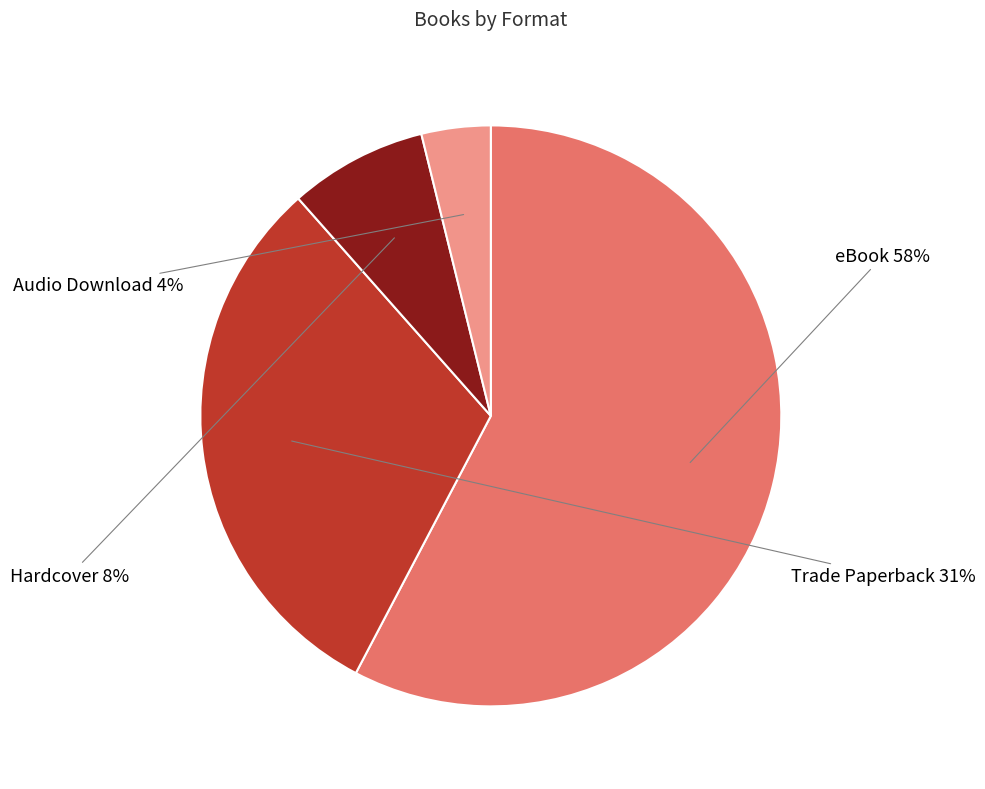

Count the number of slices in the pie.

4